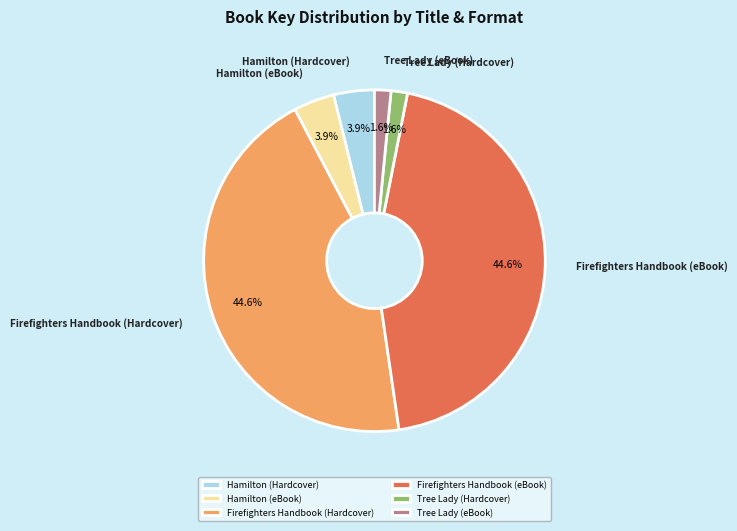

Does any single category account for the majority?

No